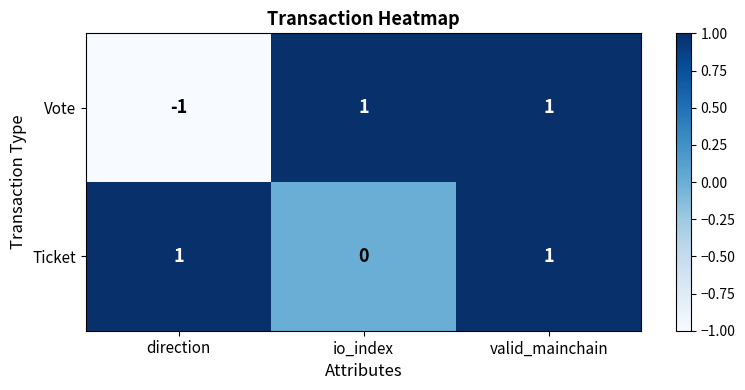

Which series changed the most between direction and valid_mainchain?

Vote